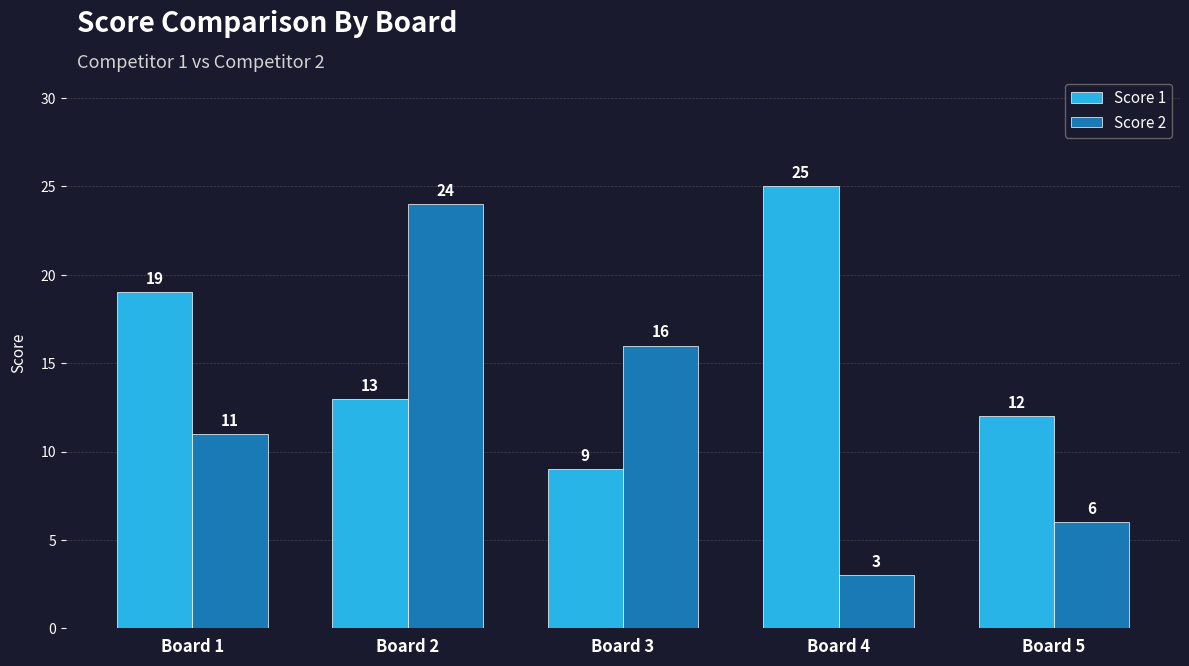

Which series has the largest total across all categories?

Score 1